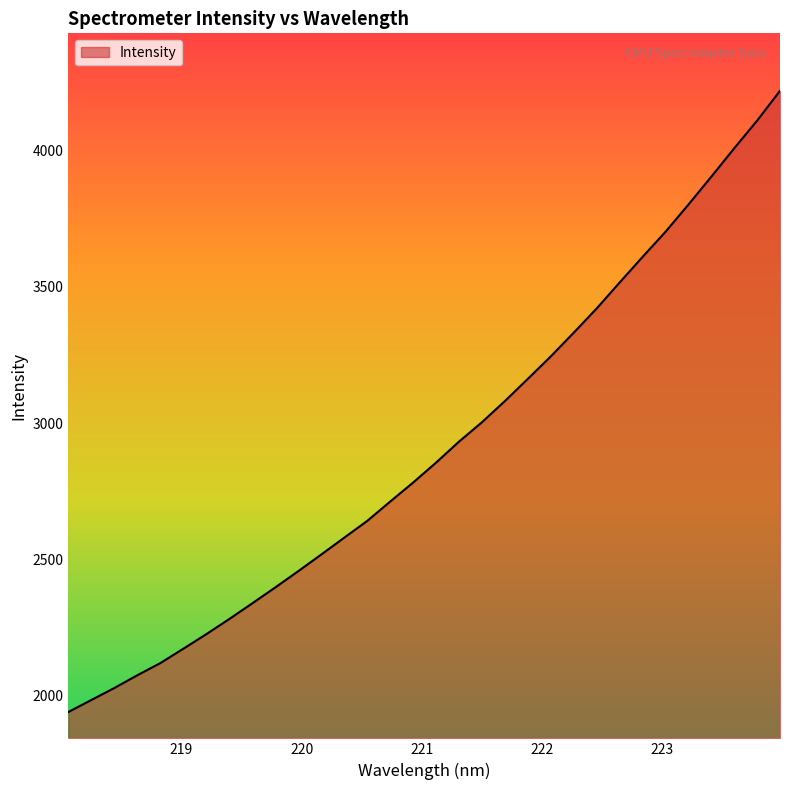

What is the maximum value shown in the chart?

4219.9